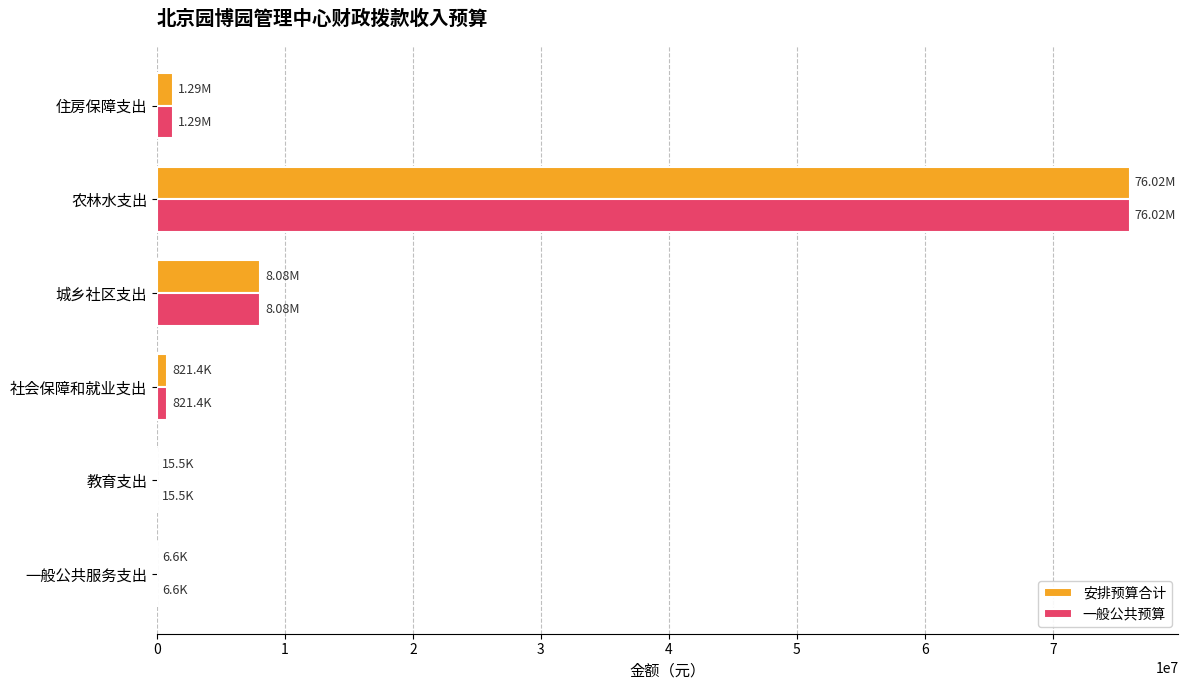

Which category has the highest value across all series?

农林水支出